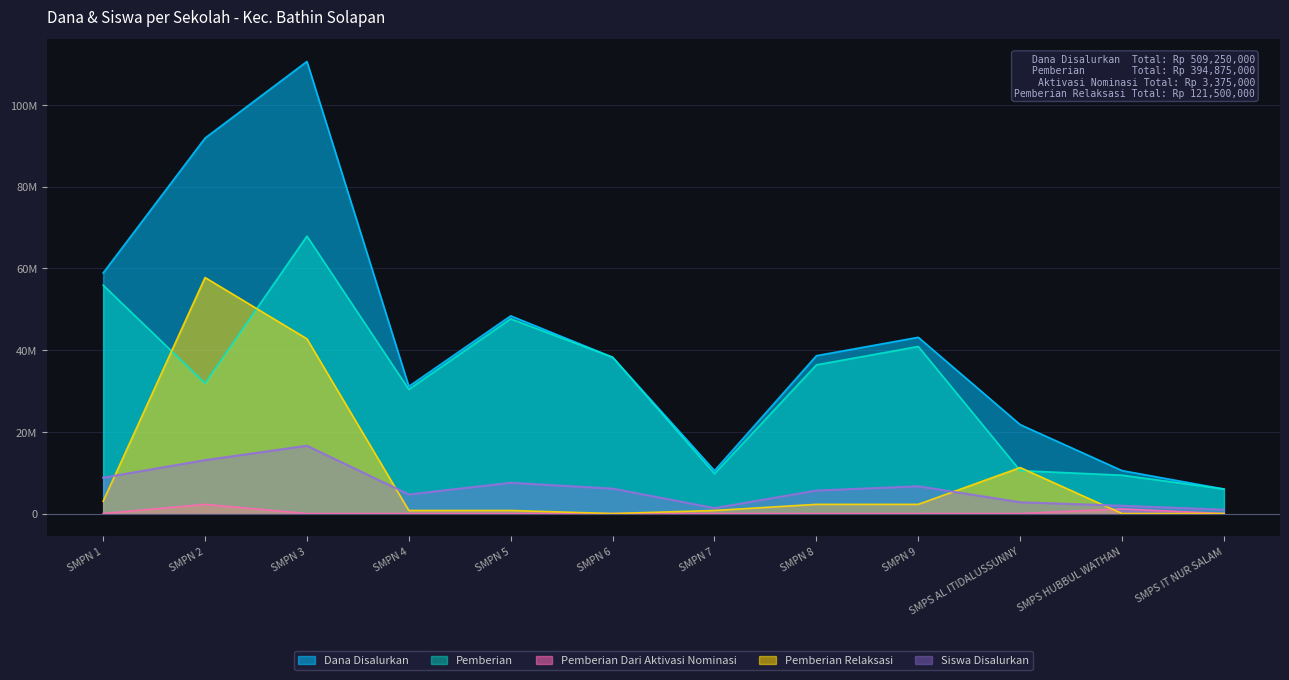

What is the sum of all Pemberian values?

384750000.0